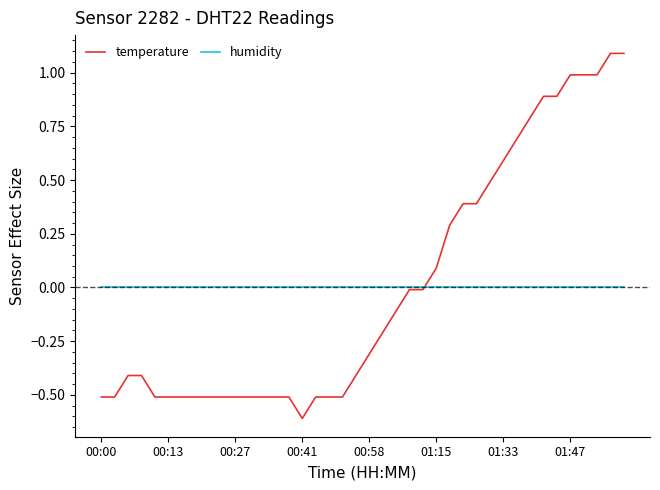

Which series ends up on top after the final intersection of humidity and temperature?

temperature